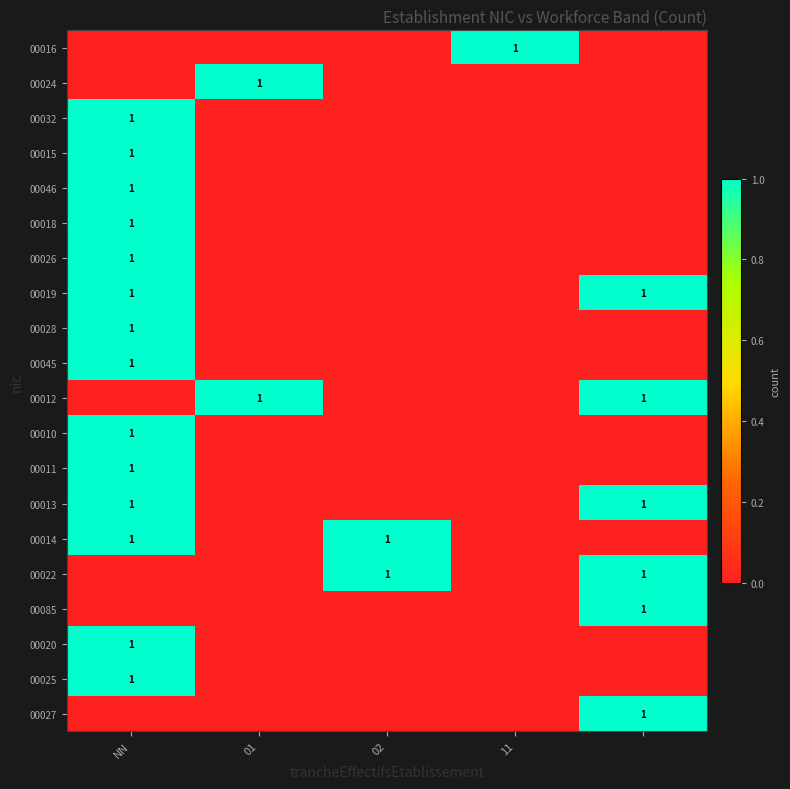

What is the difference between the maximum and minimum values in the 00012 series?

1